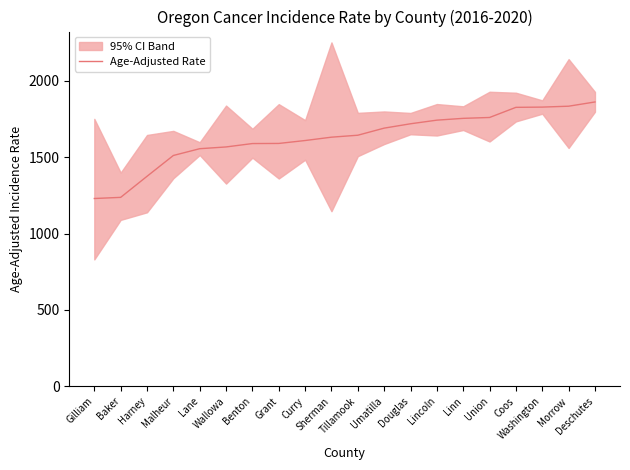

Which label corresponds to the smallest value in the chart?

Gilliam